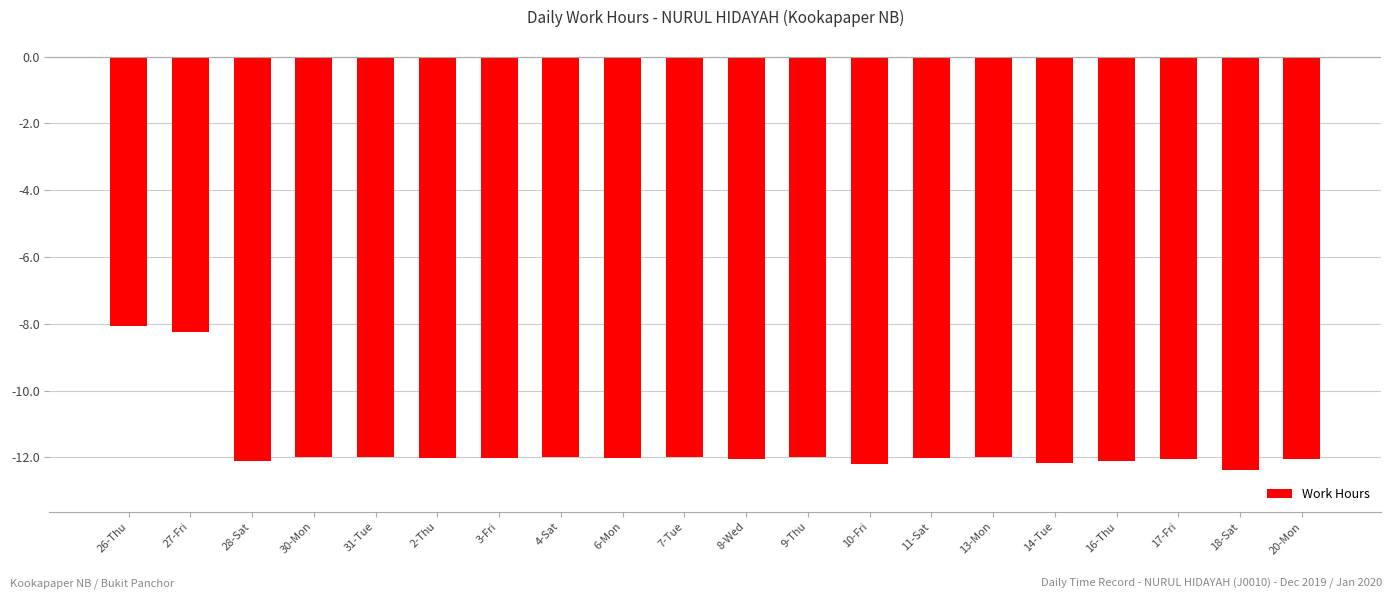

What is the change in value from 27-Fri to 16-Thu?

-3.9